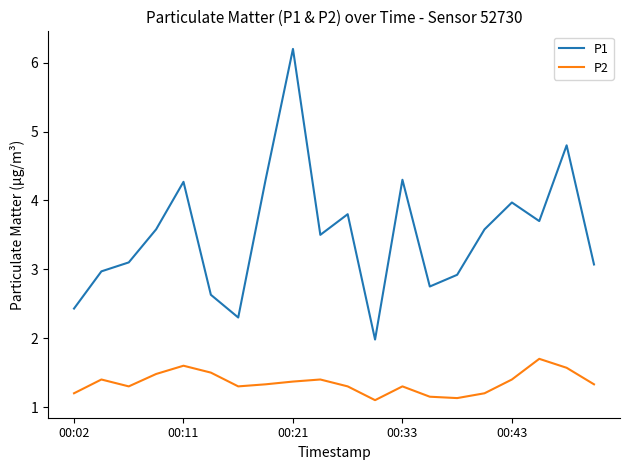

True or false: P1 and P2 intersect in this chart.

False